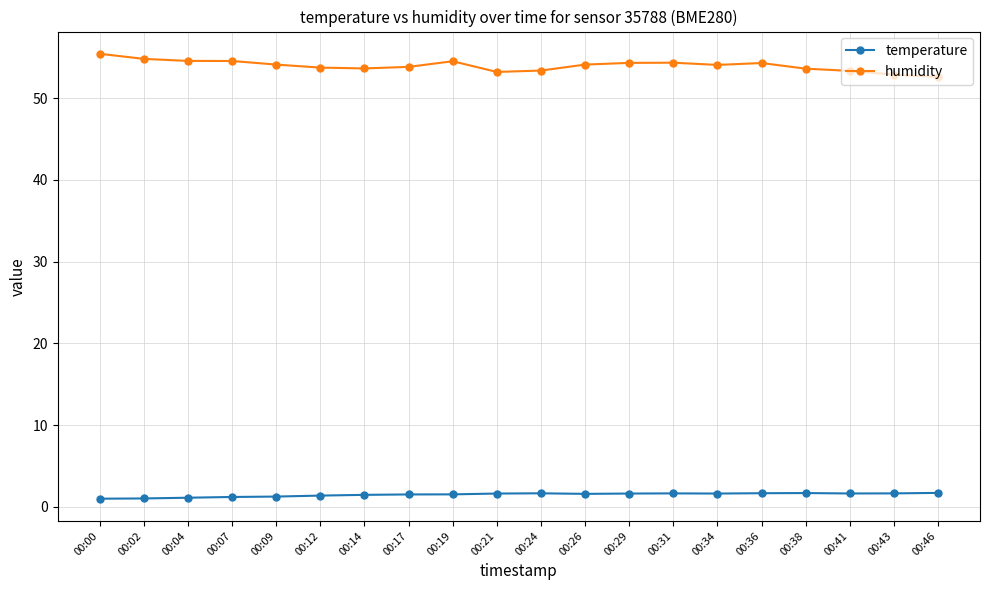

What is the highest value of the temperature series?

1.7